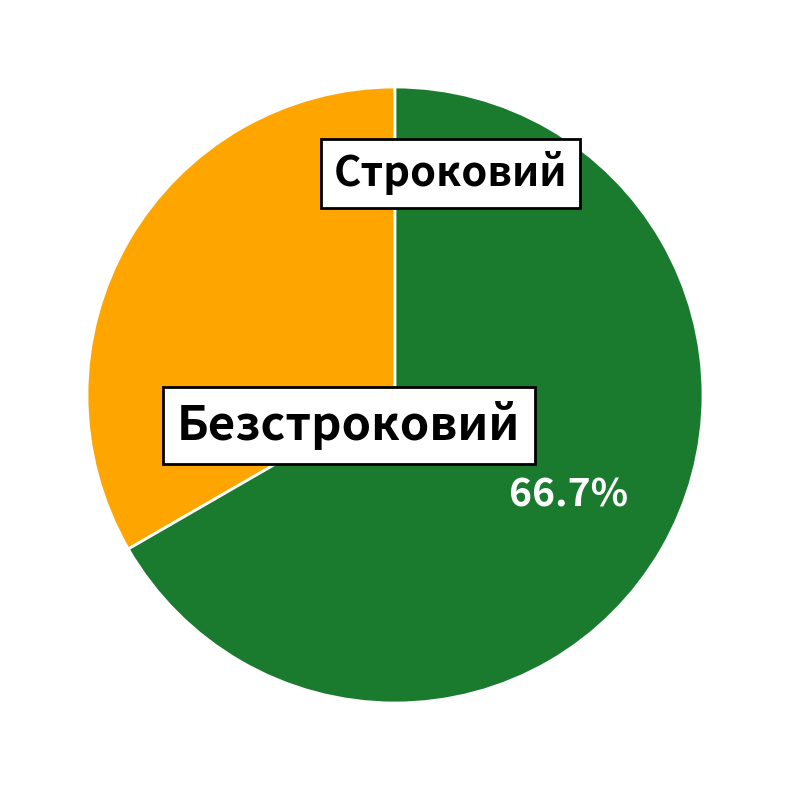

Is there a majority slice in this chart?

Yes